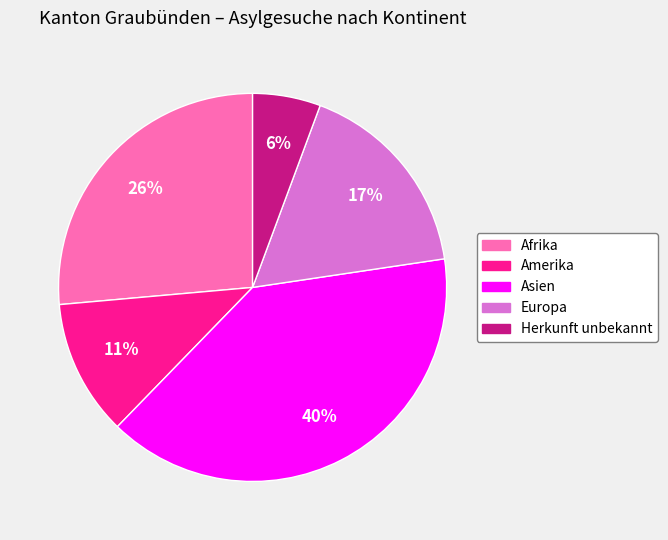

To the nearest percent, what percentage of the pie is Europa?

17%